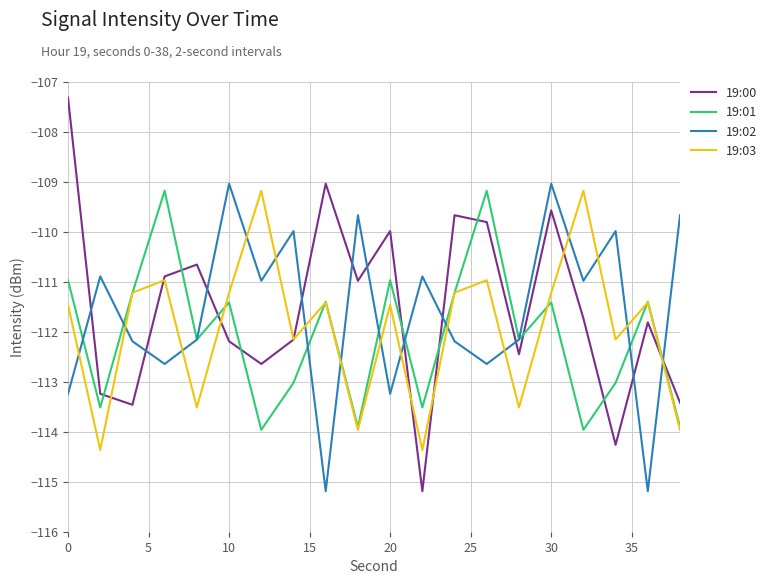

What is the greatest value displayed?

-107.3